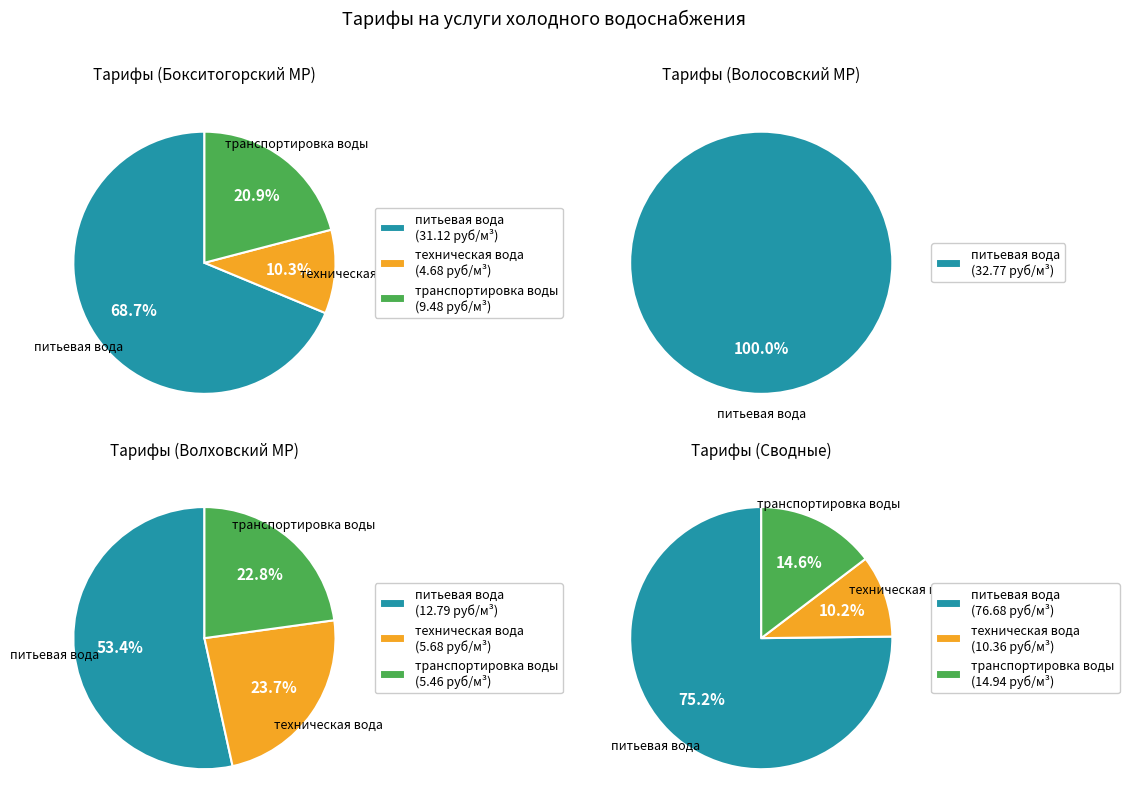

What is the change in value from транспортировка воды to питьевая вода (Волосовский)?

+23.3